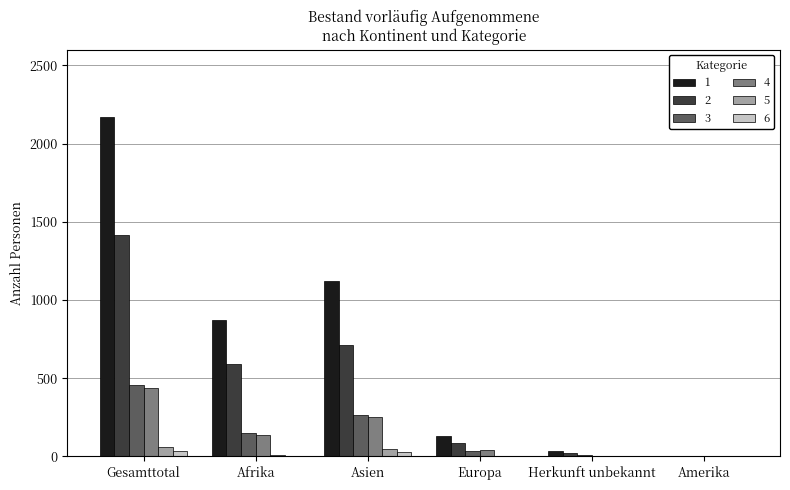

What are all the series names shown in the legend?

1, 2, 3, 4, 5, 6